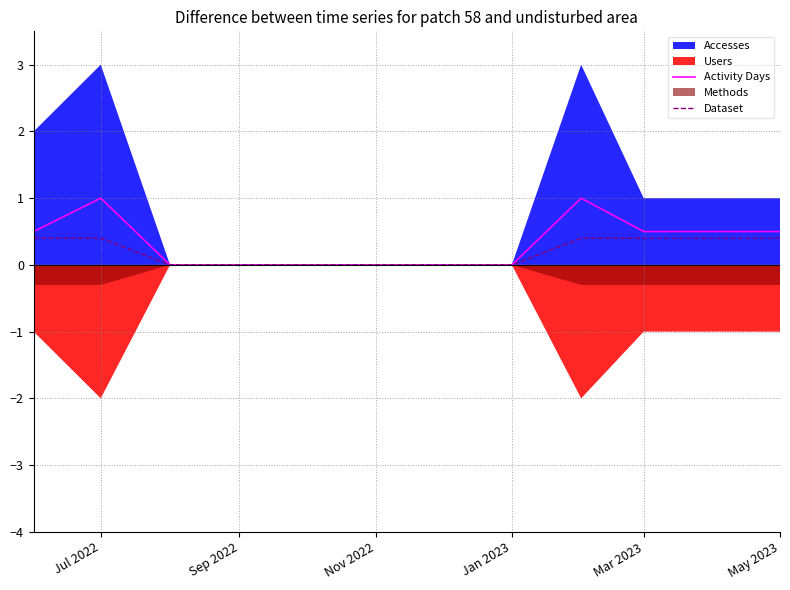

True or false: Activity Days has more than 0 interior local peaks.

True